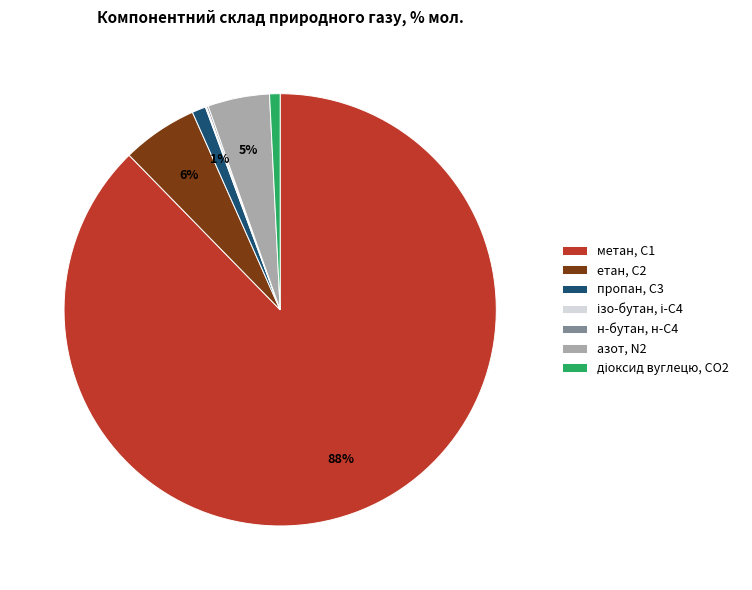

What is the majority slice?

метан, С1